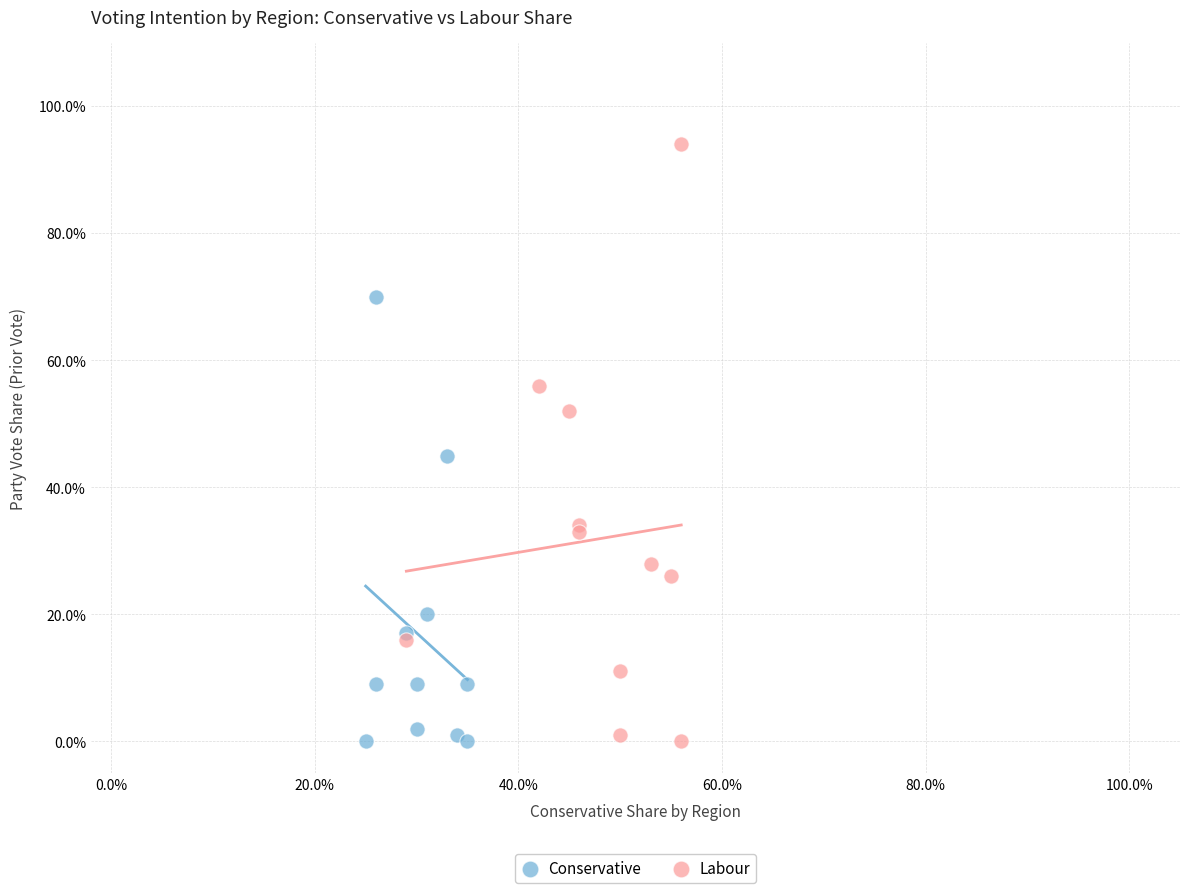

What are all the series names shown in the legend?

Conservative, Labour